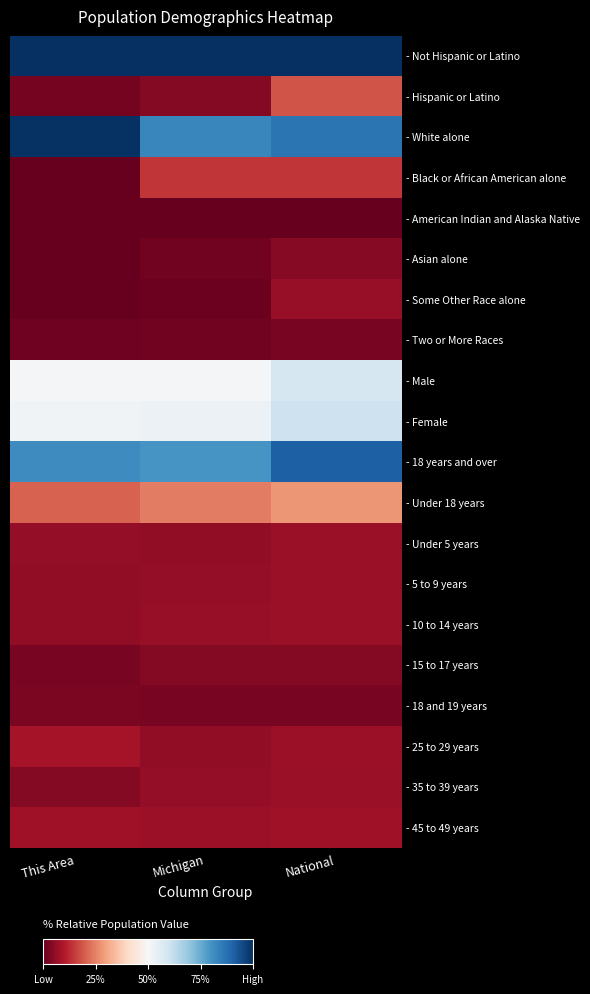

Reading left to right, transcribe all the data shown in this chart.

- Not Hispanic or Latino: This Area=1.0	Michigan=1.0	National=1.0
- Hispanic or Latino: This Area=0.0	Michigan=0.0	National=0.2
- White alone: This Area=1.0	Michigan=0.8	National=0.9
- Black or African American alone: This Area=0.0	Michigan=0.1	National=0.1
- American Indian and Alaska Native: This Area=0.0	Michigan=0.0	National=0.0
- Asian alone: This Area=0.0	Michigan=0.0	National=0.0
- Some Other Race alone: This Area=0.0	Michigan=0.0	National=0.1
- Two or More Races: This Area=0.0	Michigan=0.0	National=0.0
- Male: This Area=0.5	Michigan=0.5	National=0.6
- Female: This Area=0.5	Michigan=0.5	National=0.6
- 18 years and over: This Area=0.8	Michigan=0.8	National=0.9
- Under 18 years: This Area=0.2	Michigan=0.2	National=0.3
- Under 5 years: This Area=0.1	Michigan=0.1	National=0.1
- 5 to 9 years: This Area=0.1	Michigan=0.1	National=0.1
- 10 to 14 years: This Area=0.1	Michigan=0.1	National=0.1
- 15 to 17 years: This Area=0.0	Michigan=0.0	National=0.0
- 18 and 19 years: This Area=0.0	Michigan=0.0	National=0.0
- 25 to 29 years: This Area=0.1	Michigan=0.1	National=0.1
- 35 to 39 years: This Area=0.0	Michigan=0.1	National=0.1
- 45 to 49 years: This Area=0.1	Michigan=0.1	National=0.1